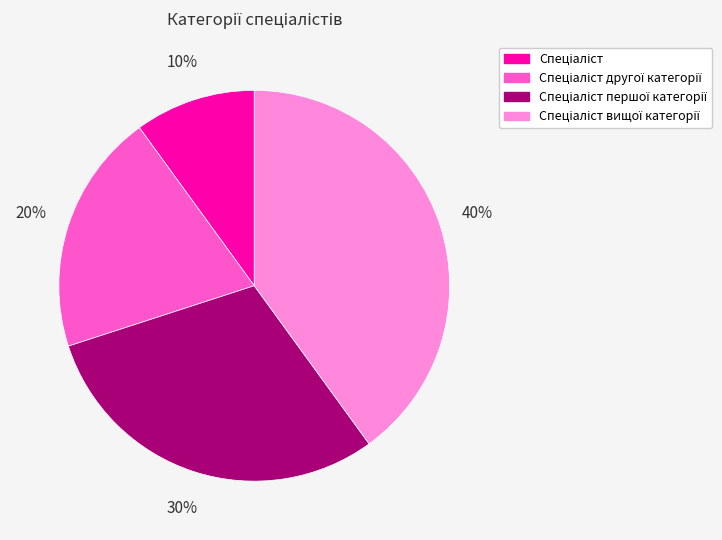

To the nearest percent, what is the difference between the largest and smallest slice percentages?

30%